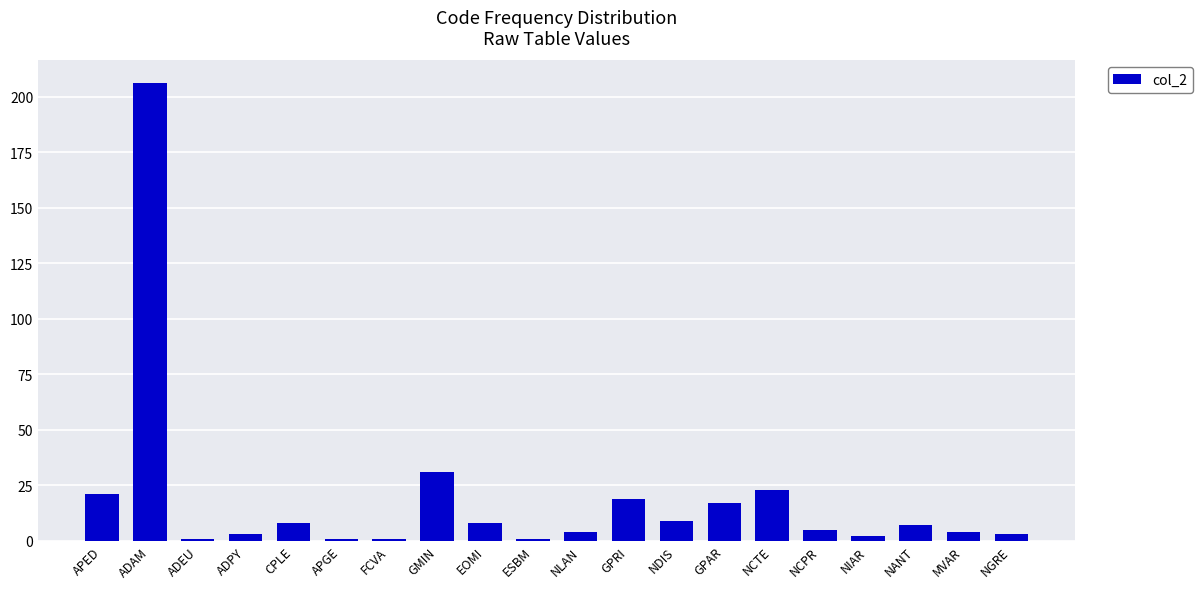

The chart shows a value of 3 at NGRE. True or false?

True